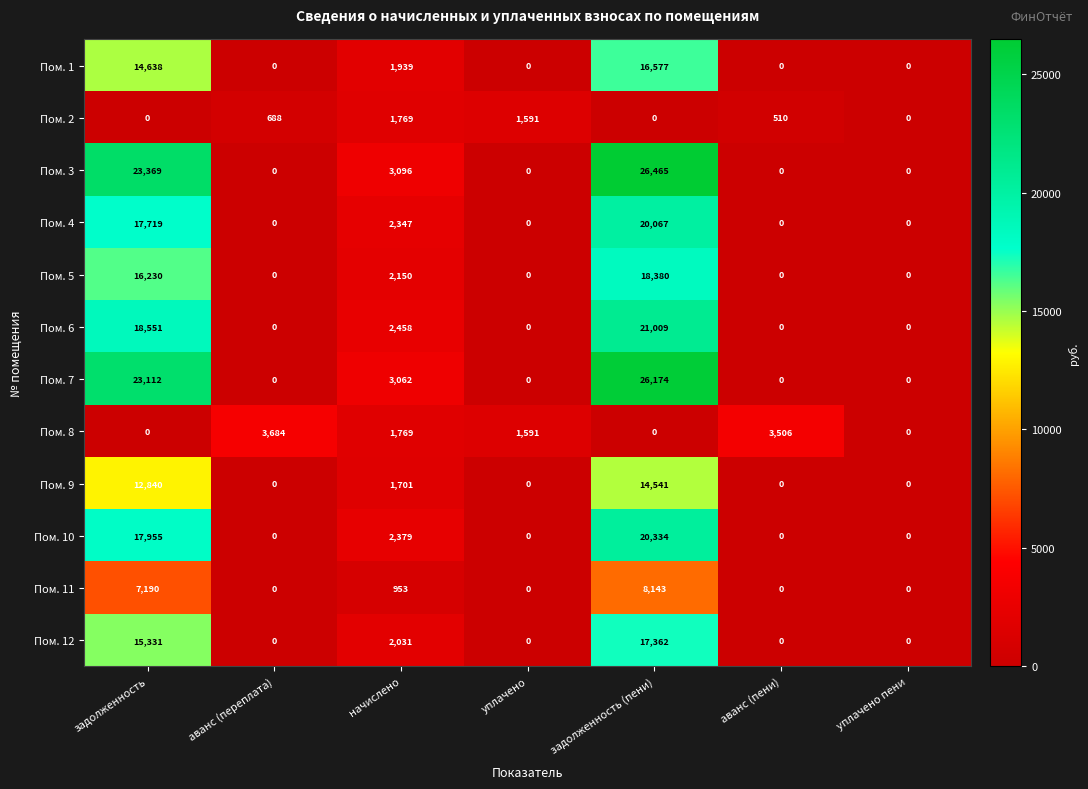

How many values in Пом. 7 are above zero?

3